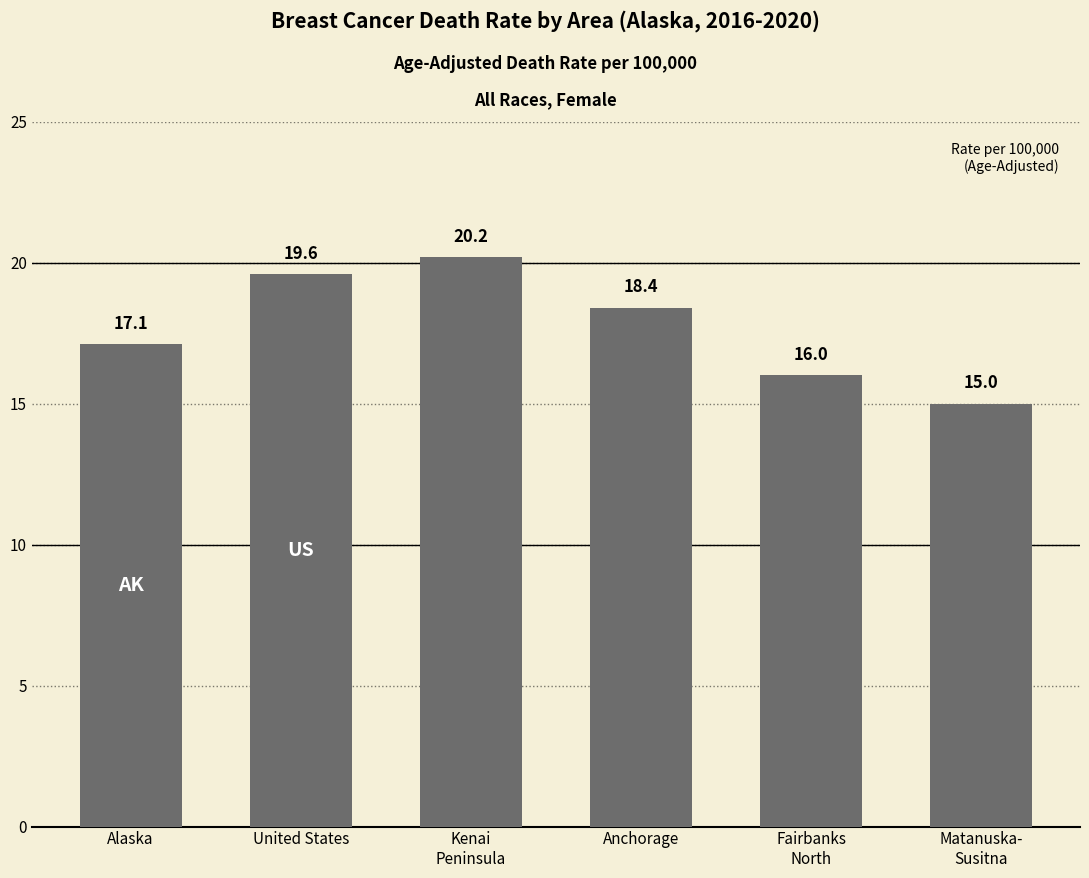

List the labels in order of value, smallest first.

Matanuska-
Susitna, Fairbanks
North, Alaska, Anchorage, United States, Kenai
Peninsula